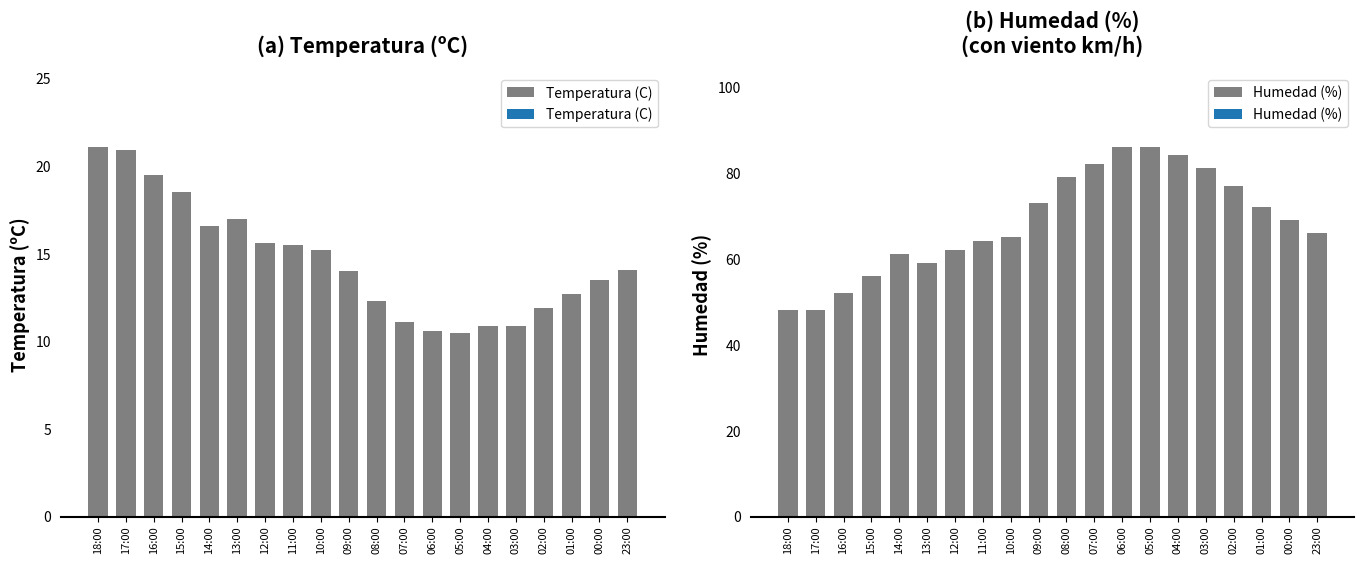

At which label is Temperatura (C) closest to 15?

10:00